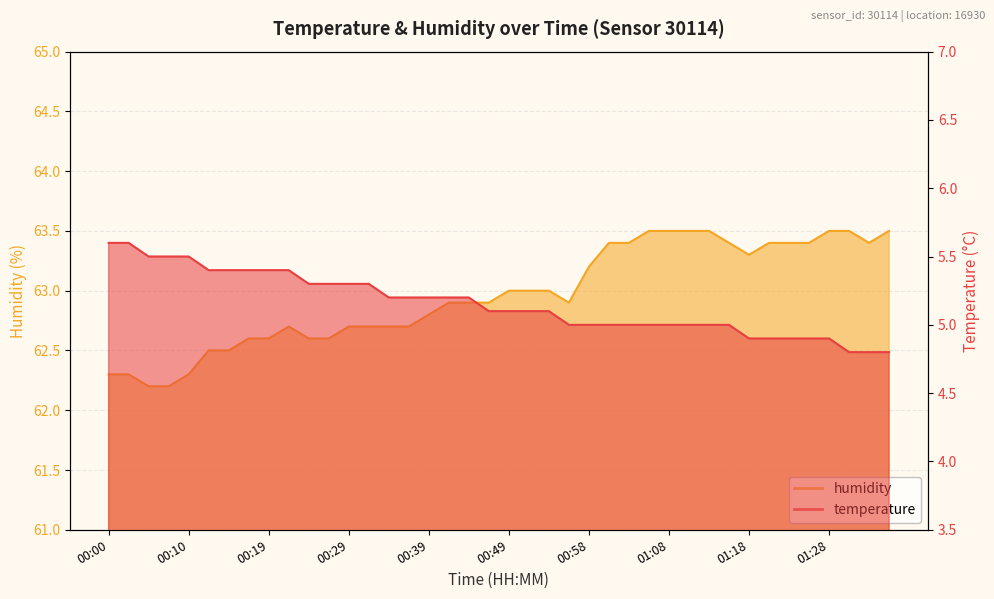

What is the sum of all temperature values?

206.2